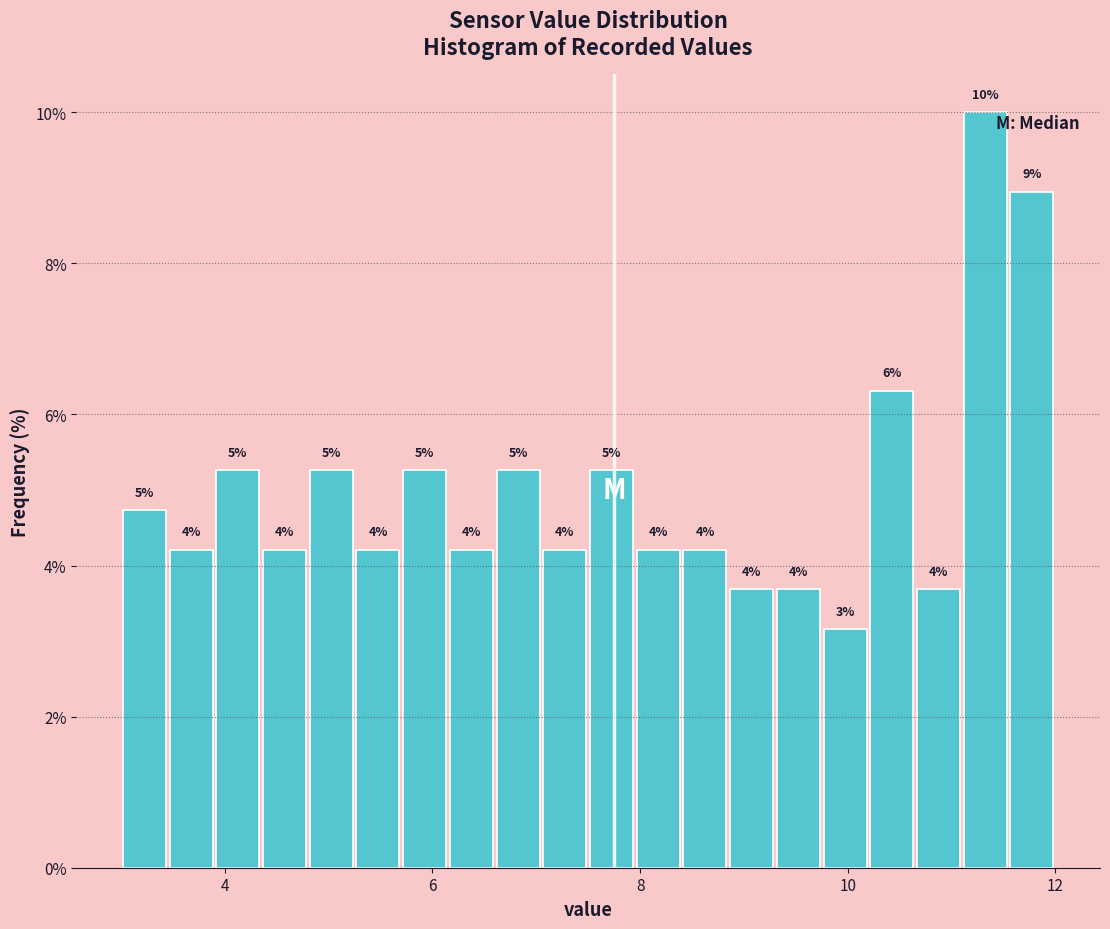

Around what value on the x-axis is the tallest bar? Give the approximate position of its centre, as read against the axis.

11.4